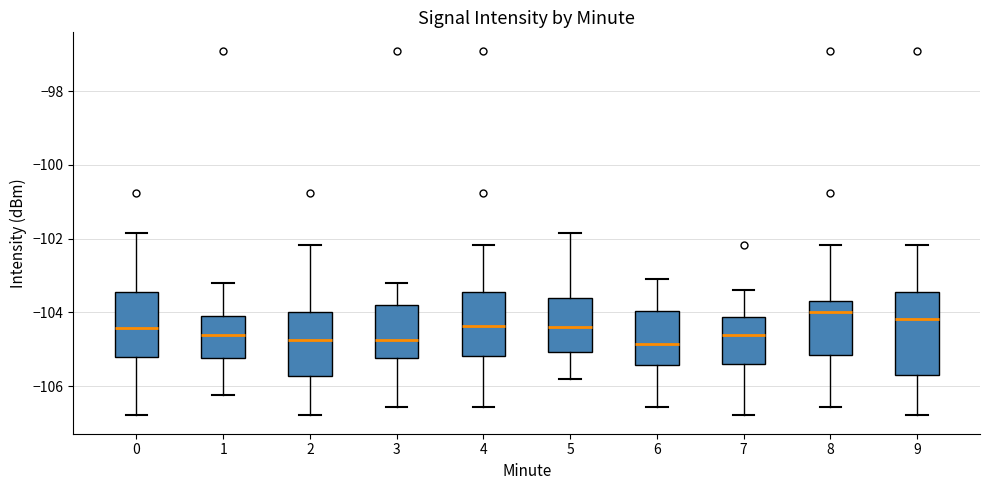

Where does the lower whisker of the box at x = 3 end on the y-axis? The values are not printed on the chart, so give them approximately, as read against the axis.

-106.6